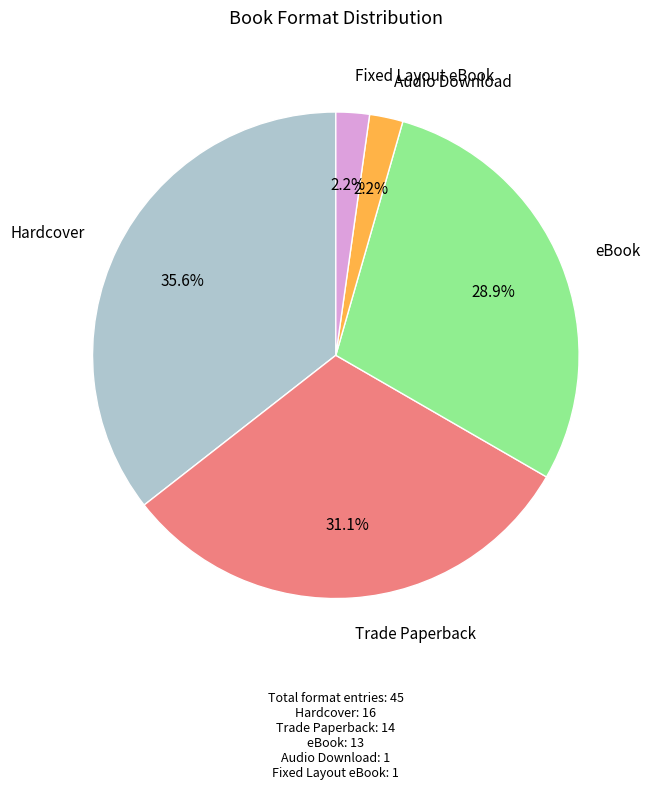

What is the total percentage of Hardcover and Trade Paperback?

66.7%